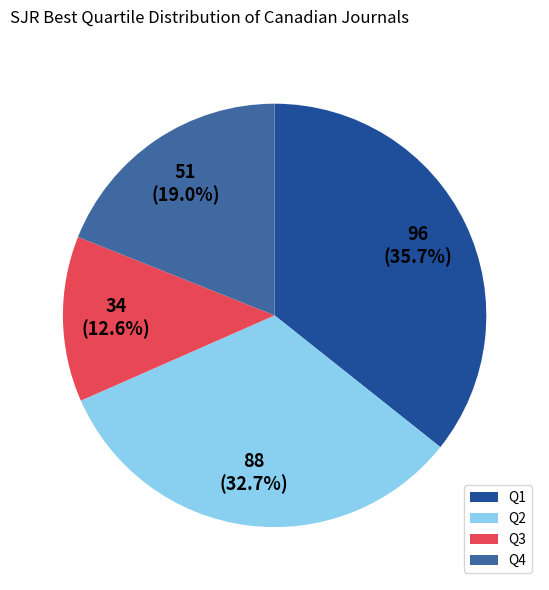

Rank the categories by value from lowest to highest.

Q3, Q4, Q2, Q1